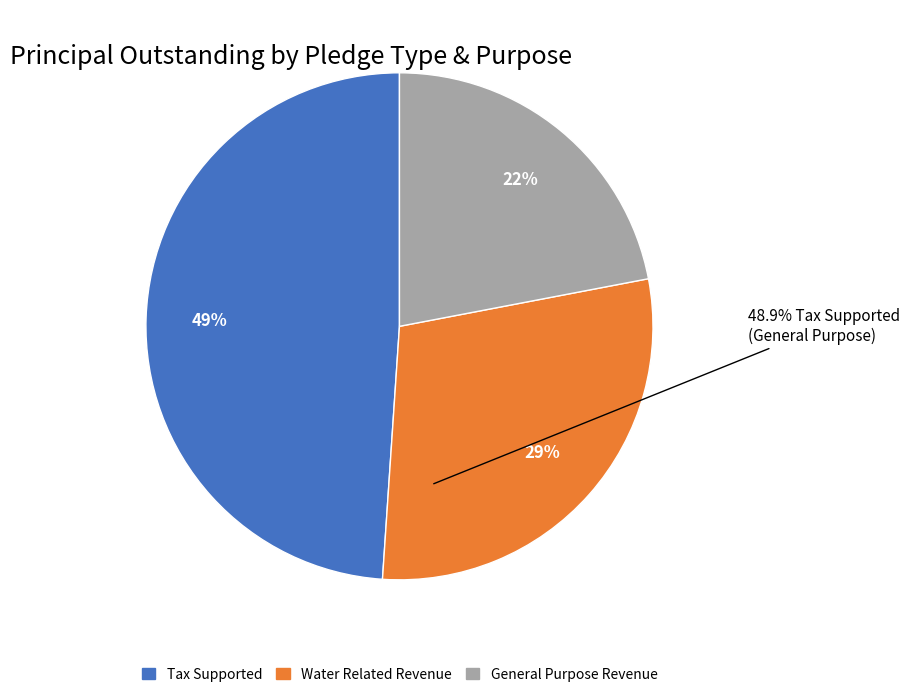

Rank the categories by value from lowest to highest.

General Purpose Revenue, Water Related Revenue, Tax Supported